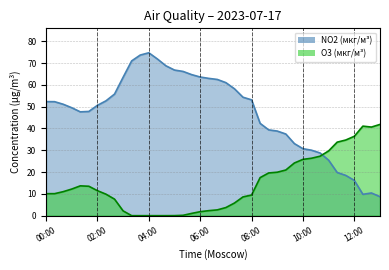

Where does the O3 (мкг/м³) series first go above 11?

00:40